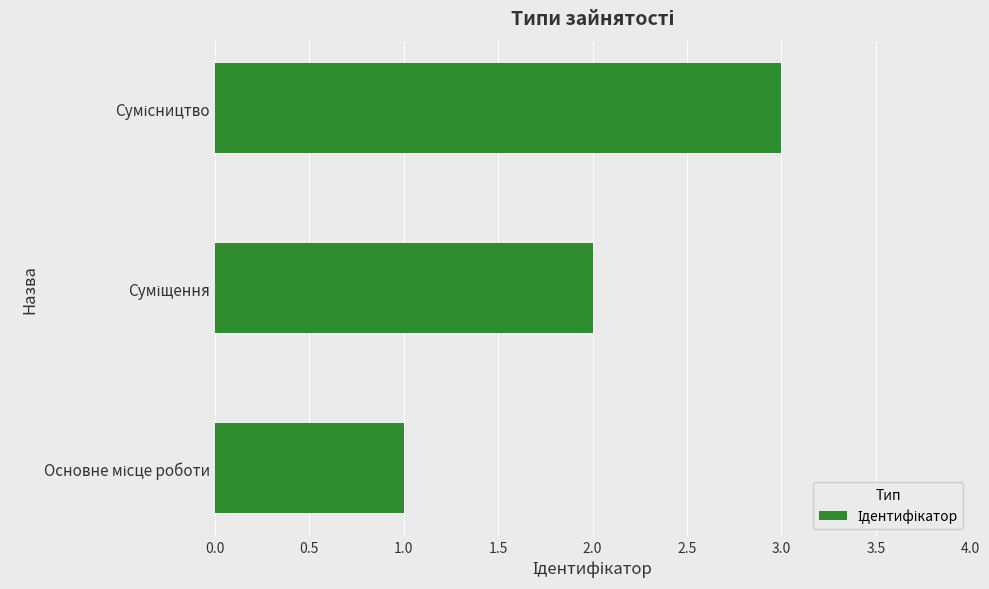

What is the greatest value displayed?

3